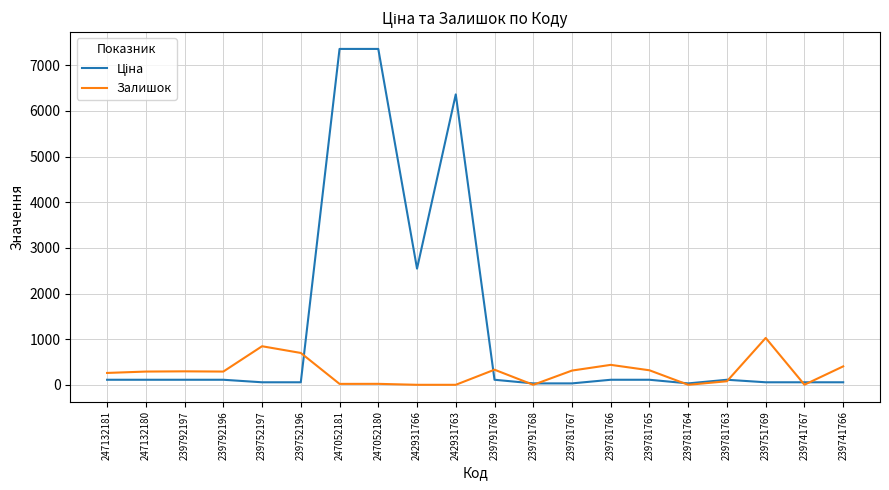

What is the greatest value displayed?

7360.2